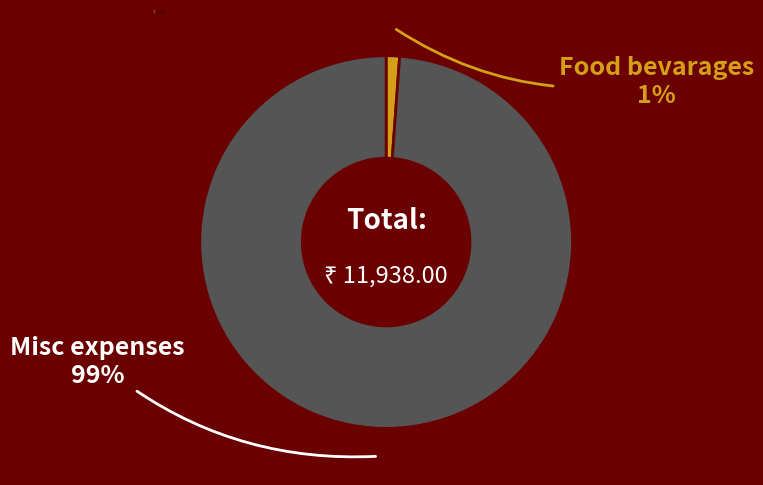

Count the number of slices in the pie.

2